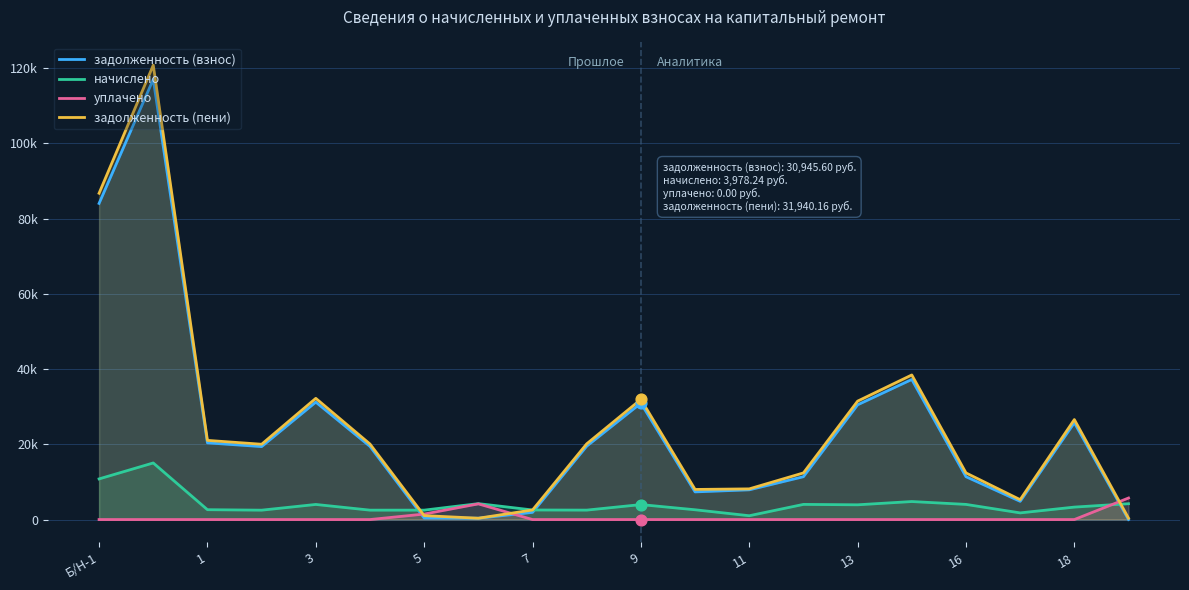

Which series has the largest Y range (max minus min)?

задолженность (пени)